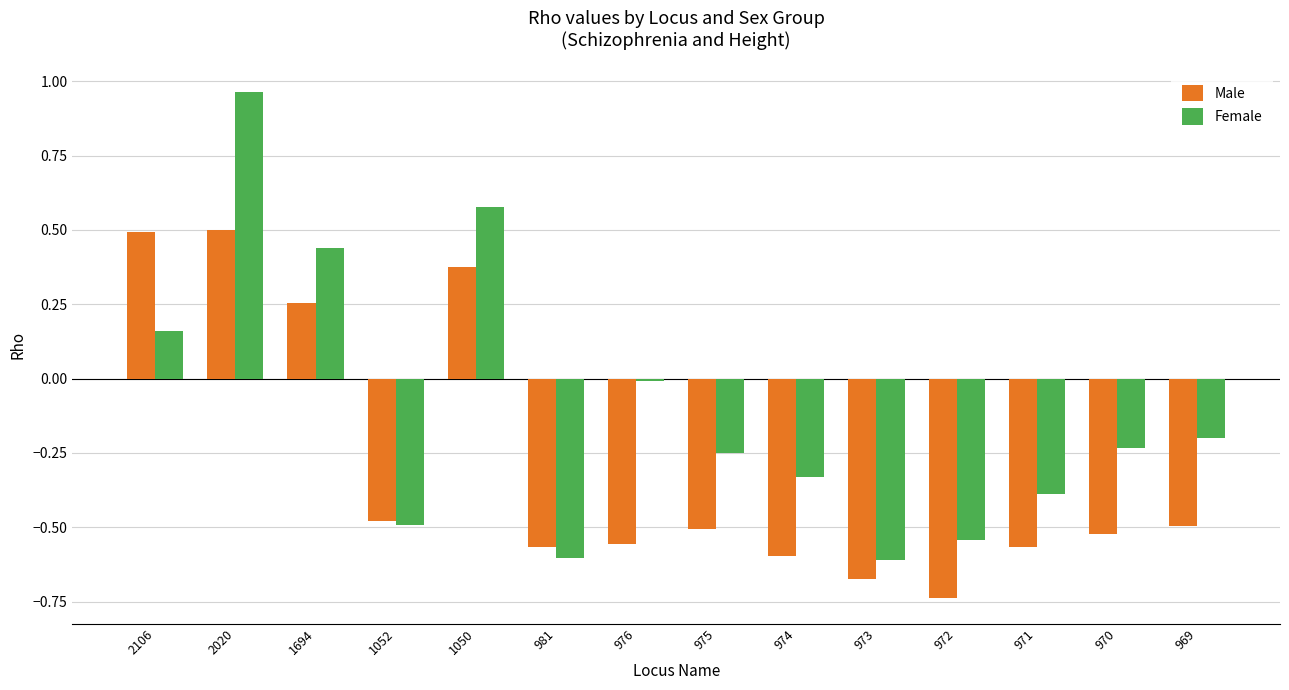

List the series in order of their overall mean, highest first.

Female, Male